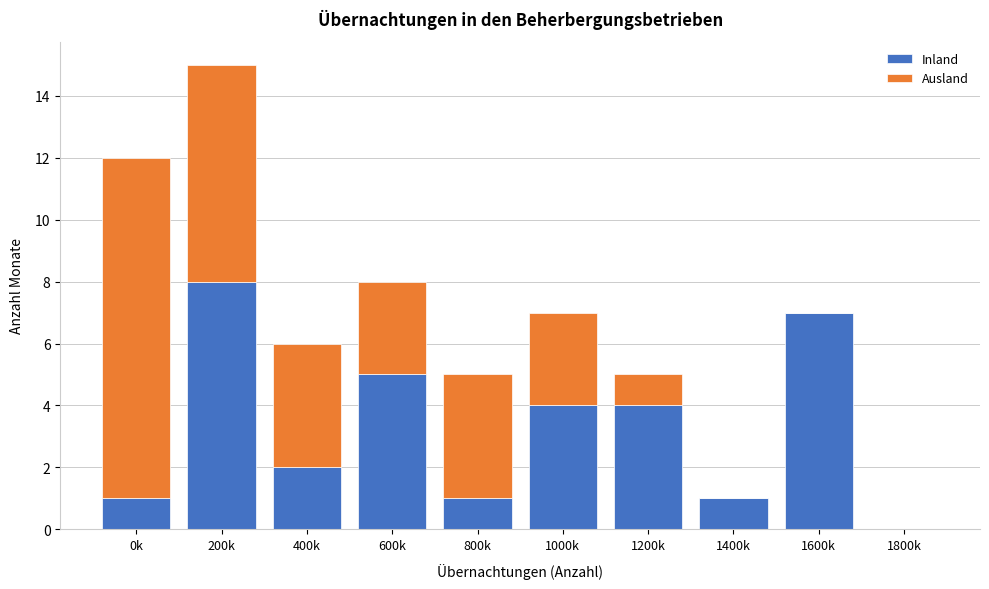

Reading left to right, what are the values for Inland?

0k=1	200k=8	400k=2	600k=5	800k=1	1000k=4	1200k=4	1400k=1	1600k=7	1800k=0